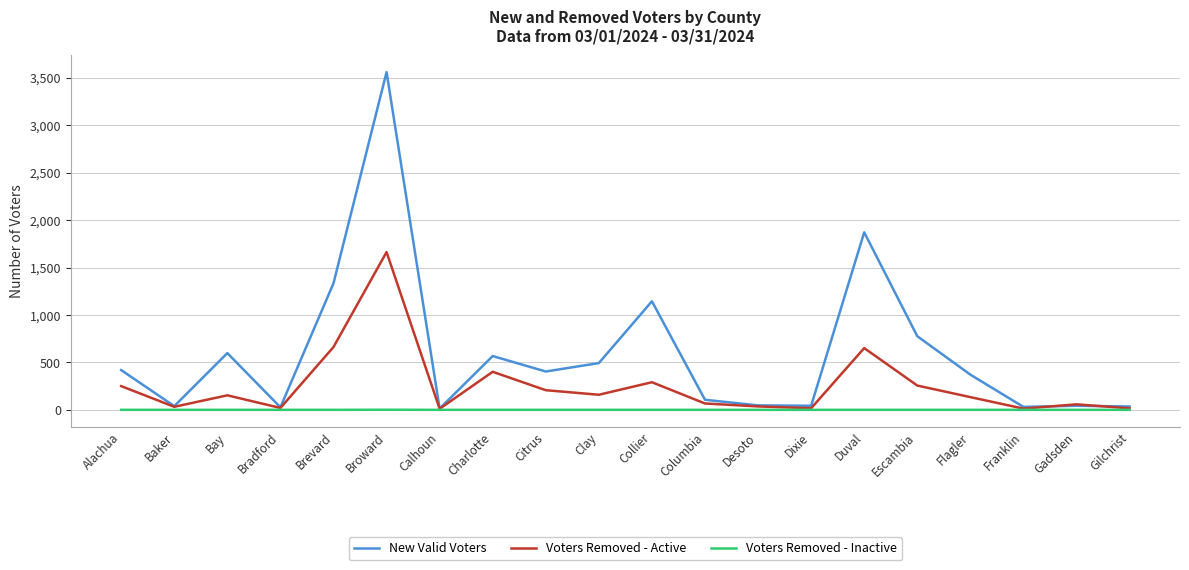

At Collier, list the series in order from smallest to largest.

Voters Removed - Inactive, Voters Removed - Active, New Valid Voters